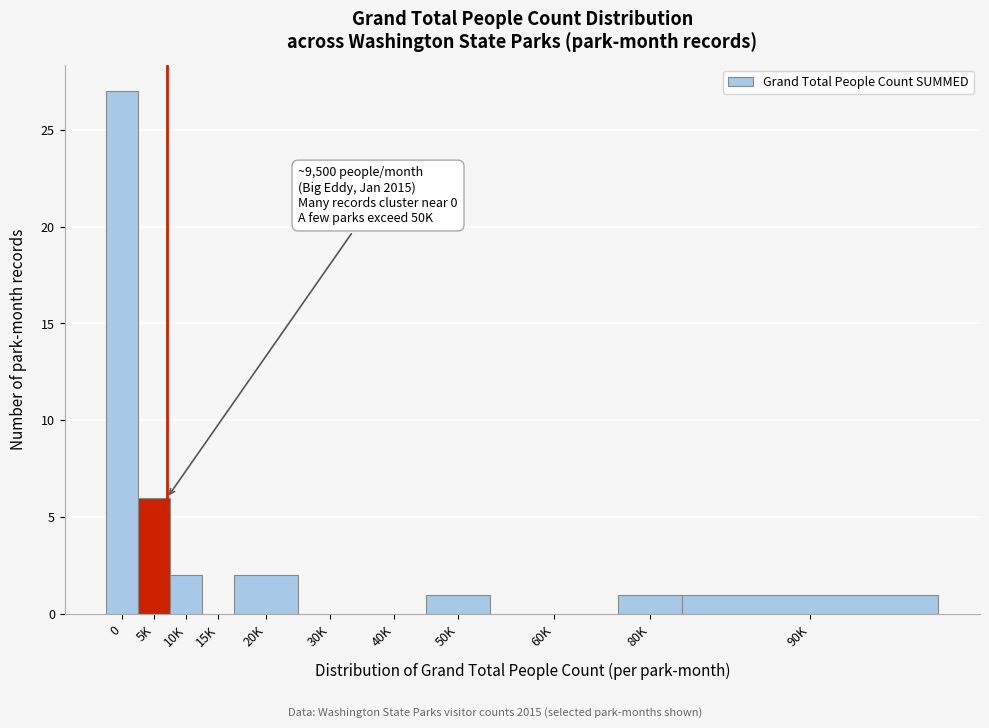

Reading right to left, list all the values displayed in this chart.

90K=1	80K=1	60K=0	50K=1	40K=0	30K=0	20K=2	15K=0	10K=2	5K=6	0=27